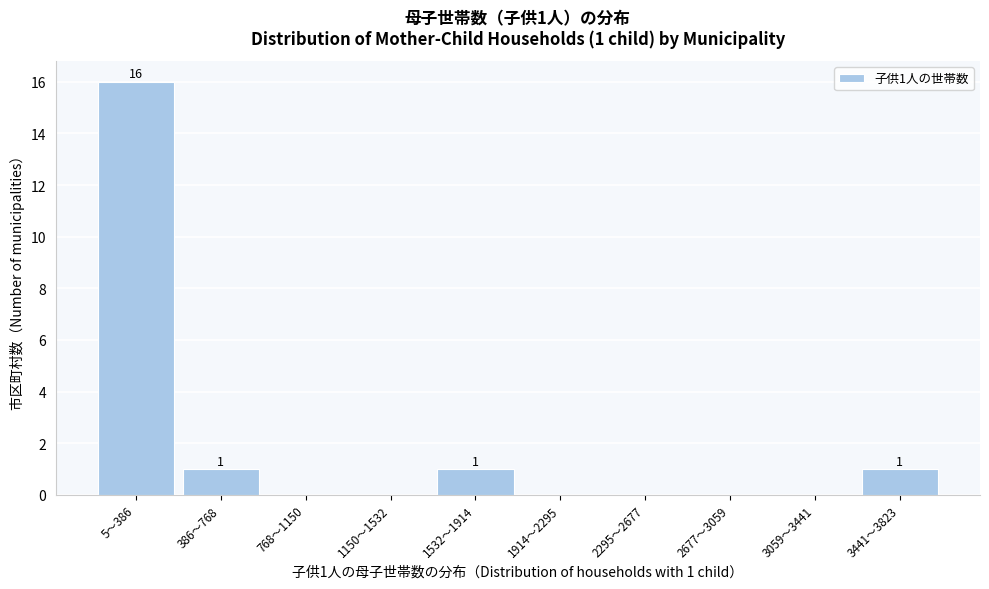

Reading right to left, extract all data points from this chart.

3441〜3823=1	3059〜3441=0	2677〜3059=0	2295〜2677=0	1914〜2295=0	1532〜1914=1	1150〜1532=0	768〜1150=0	386〜768=1	5〜386=16